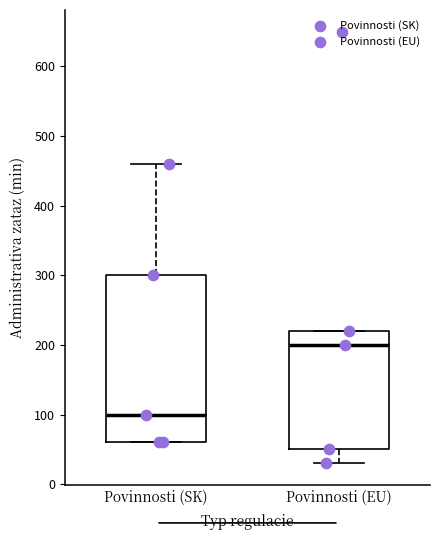

Reading left to right, read every box against the y-axis: the position of its median line, the range the box covers, and the ends of its whiskers. The values are not printed on the chart, so give them approximately, as read against the axis.

Povinnosti (SK): median 100, box 60 to 300, whiskers 60 to 460
Povinnosti (EU): median 200, box 50 to 220, whiskers 30 to 220